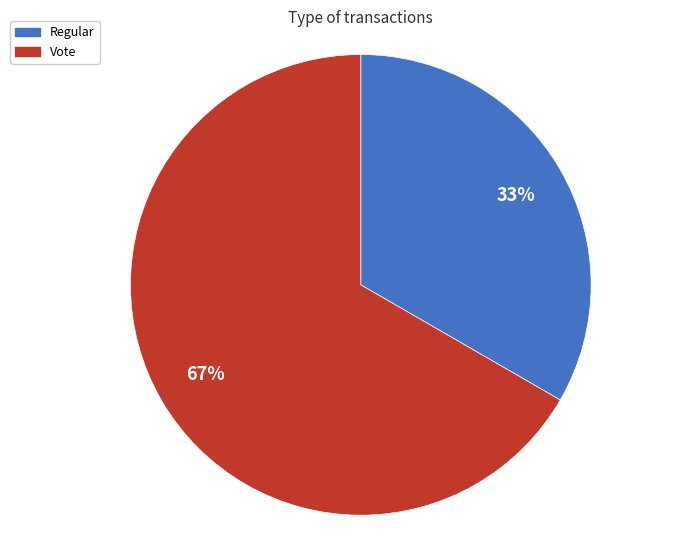

Which category has the smallest portion of the pie?

Regular